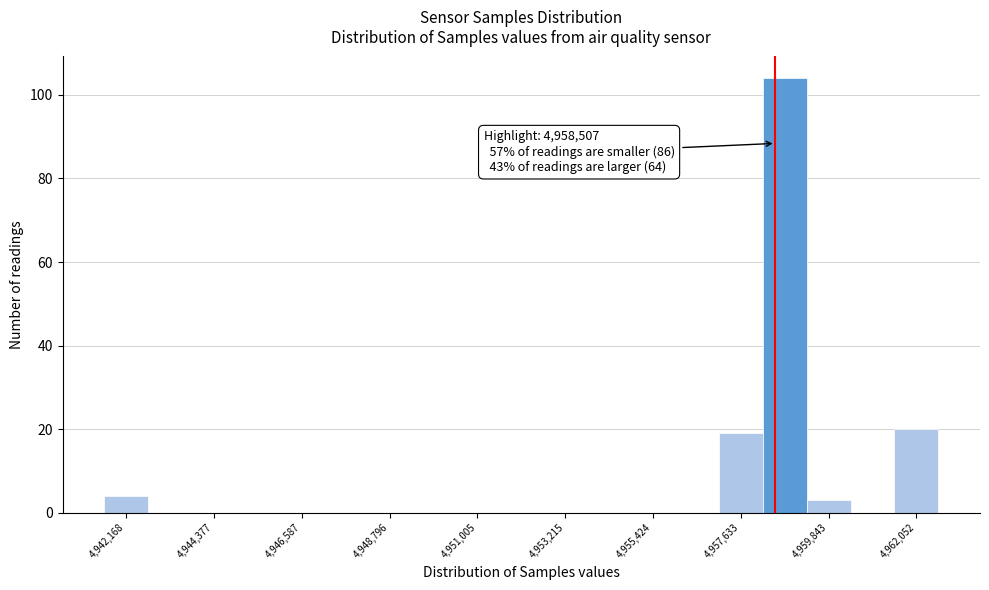

Read against the x-axis, roughly where is the centre of the tallest bar?

4958500